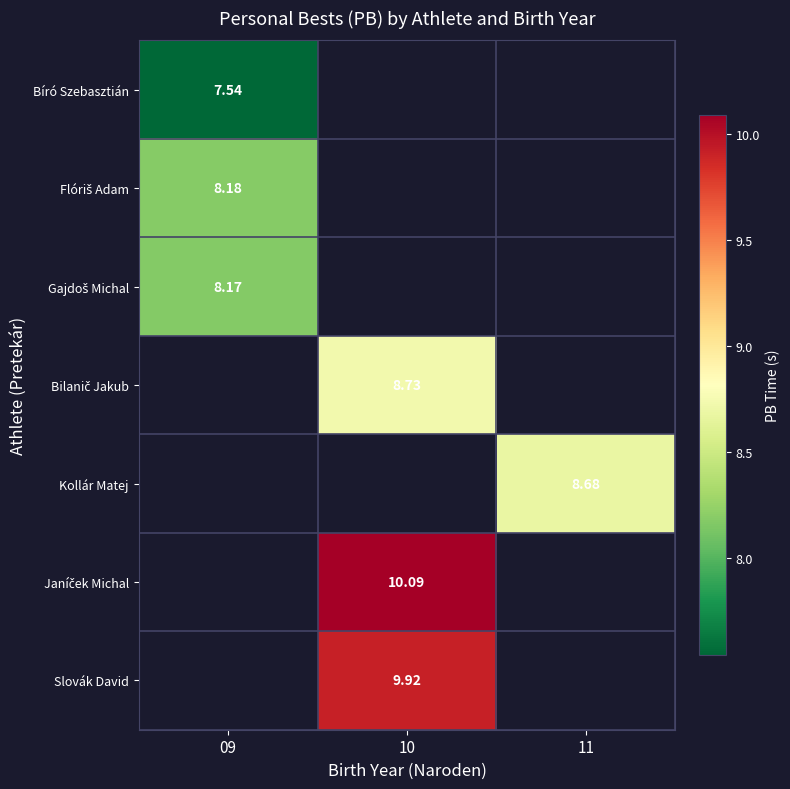

What is the difference between the highest and lowest values at 09?

0.6